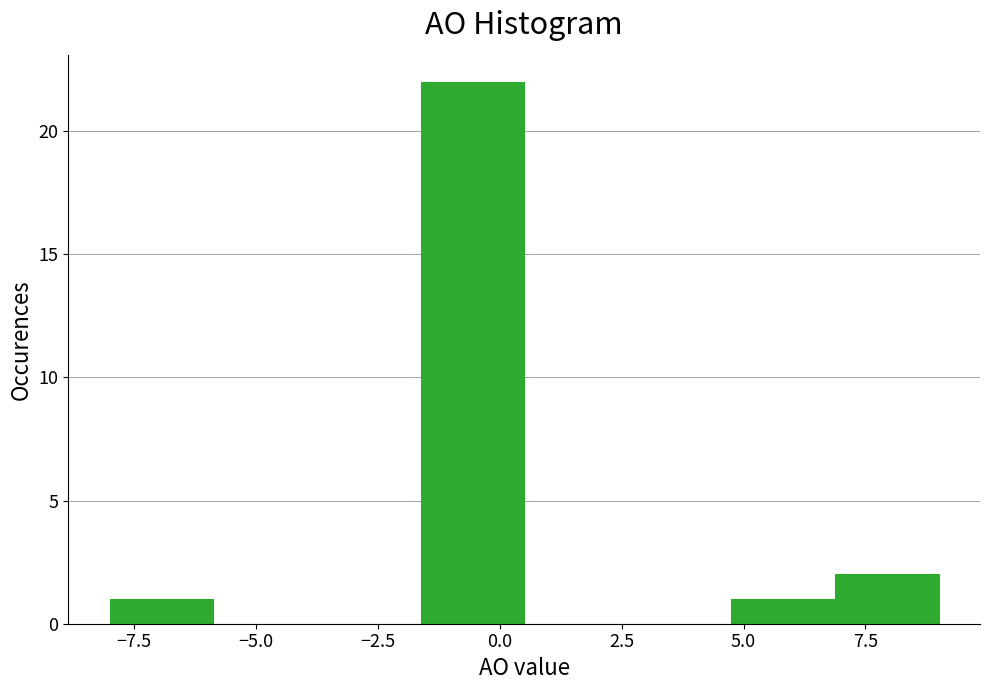

Over which range of the x-axis is the bar tallest?

-1.5 to 0.5